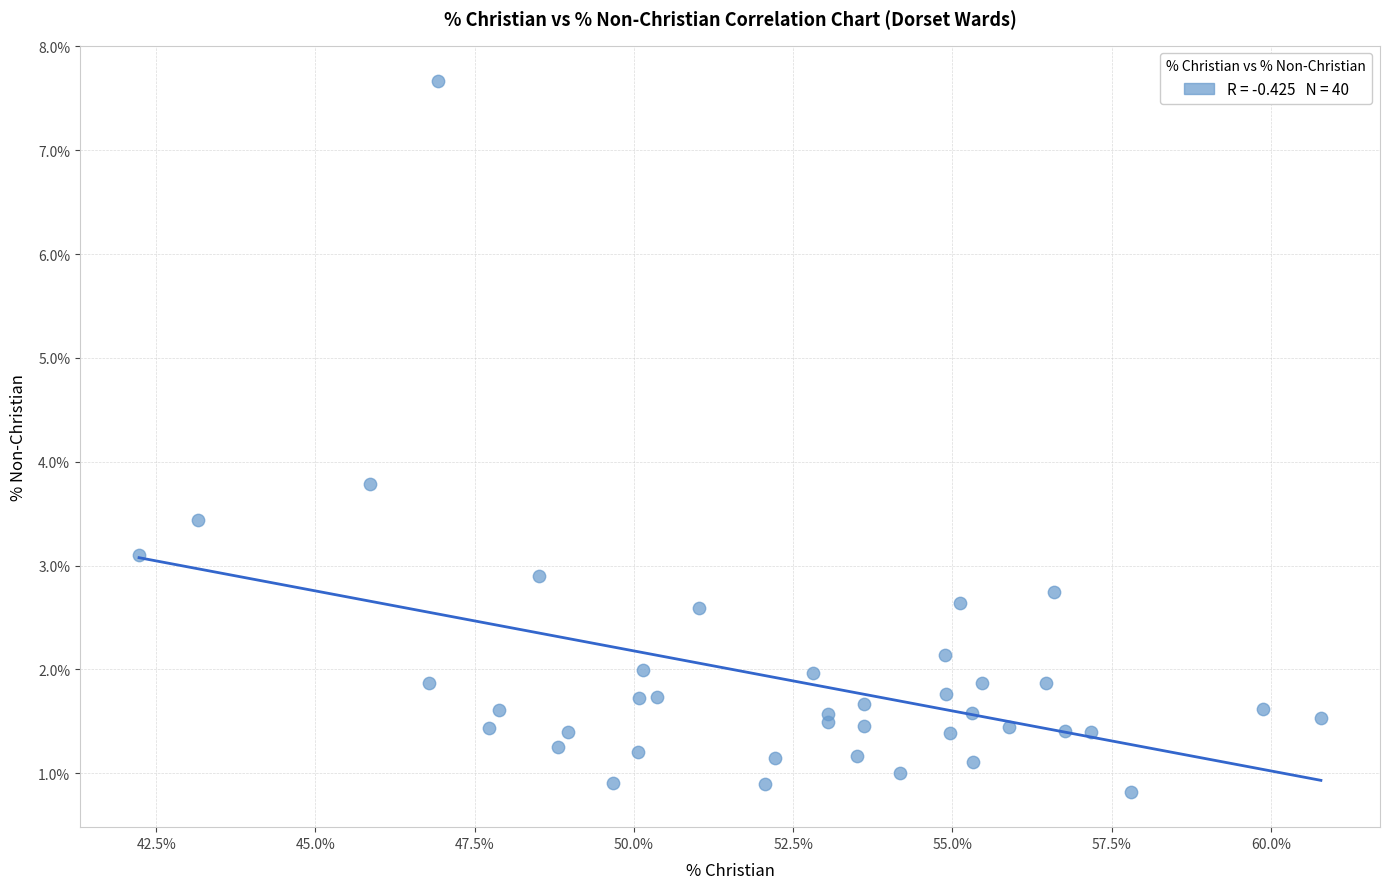

What Y value in the scatter plot is closest to 4?

3.8